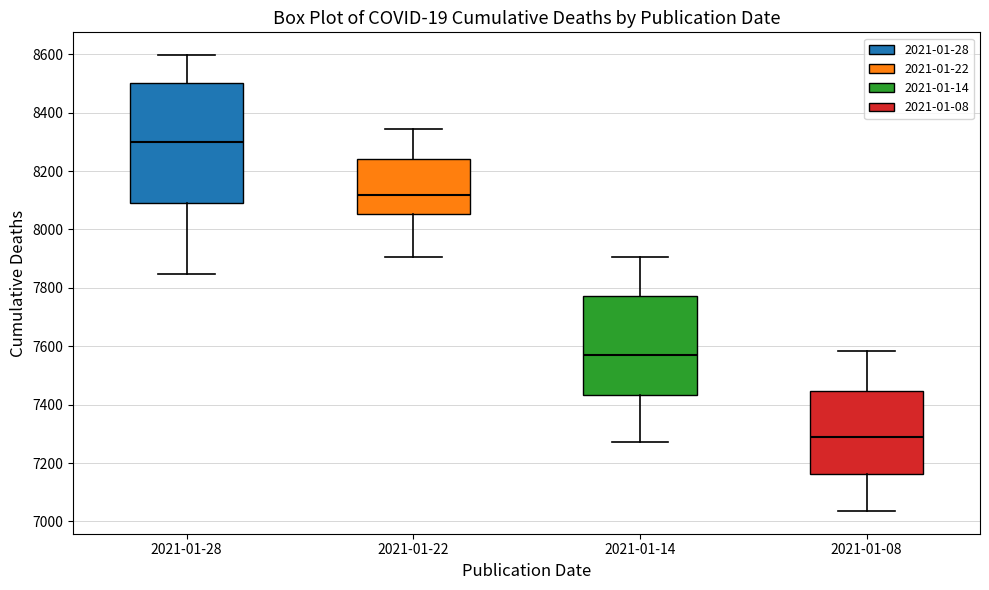

Which box has the lowest median line?

2021-01-08